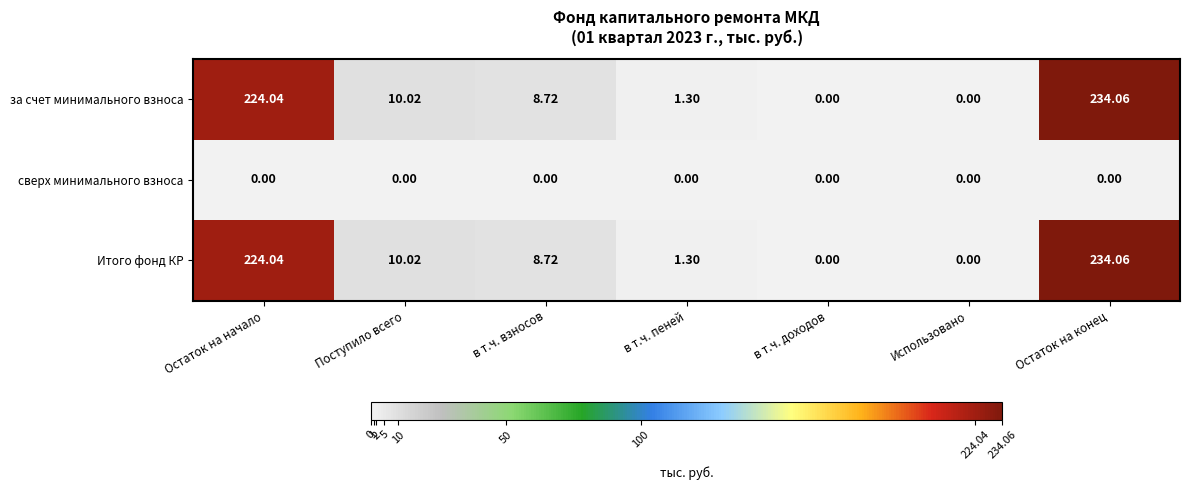

Which category has the highest value in the Итого фонд КР series?

Остаток на конец